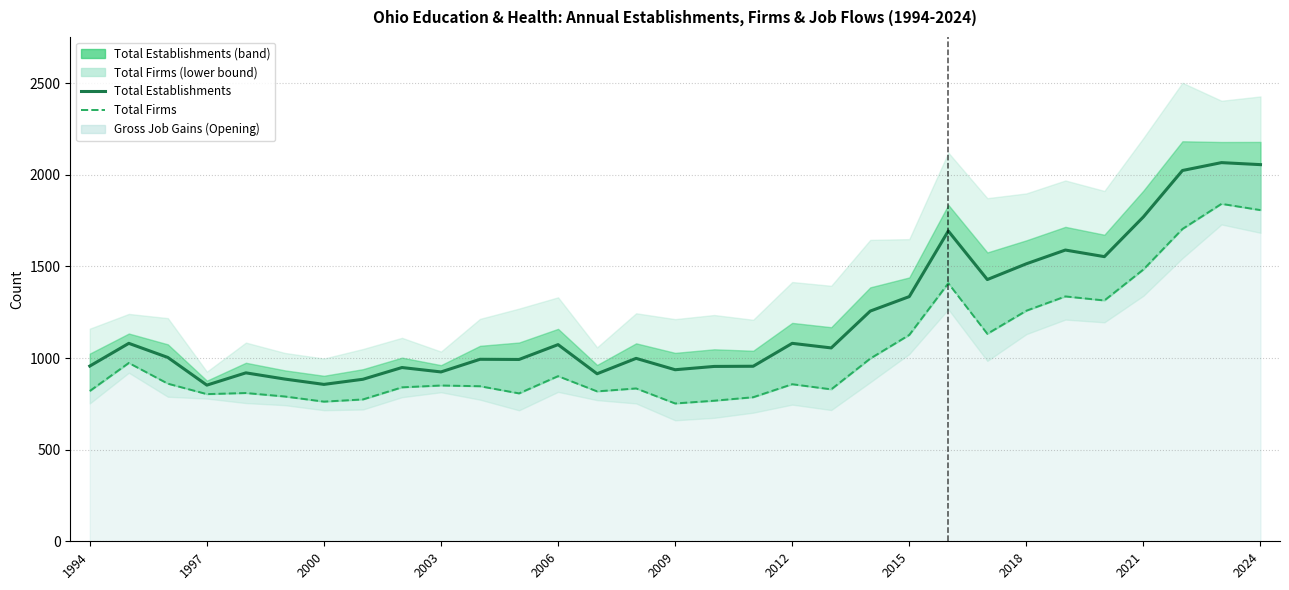

What is the greatest value displayed?

2066